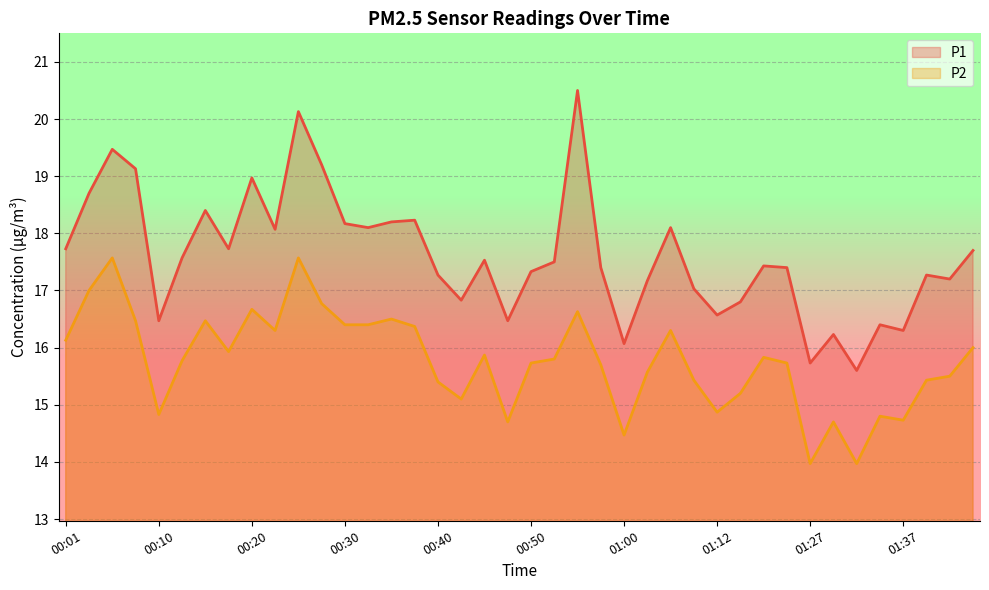

Is the value of P2 at 00:10 greater than the value of P1 at 01:04?

No